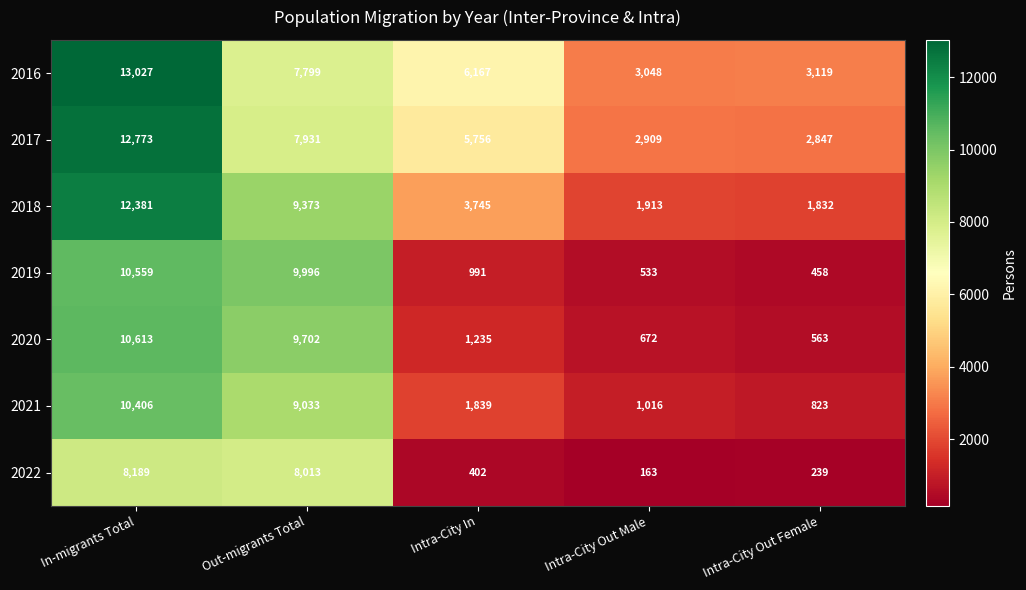

At In-migrants Total, list the series in order from largest to smallest.

2016, 2017, 2018, 2020, 2019, 2021, 2022